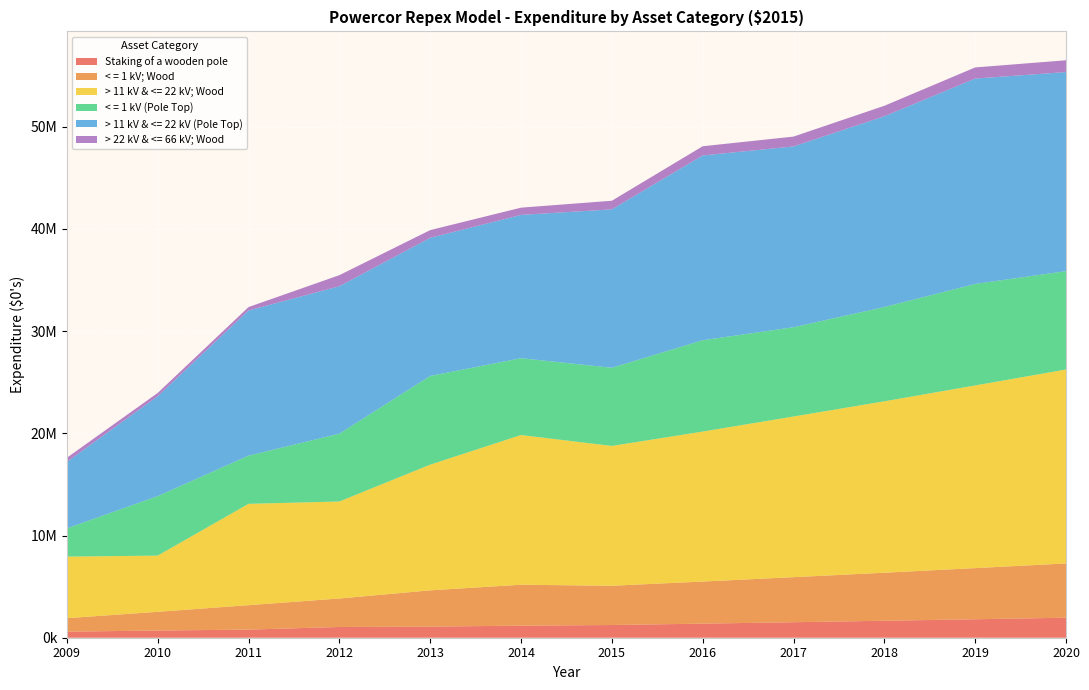

Reading left to right, extract all data points from this chart.

Staking of a wooden pole: 2009=595399	2010=703466	2011=794167	2012=1050530	2013=1085366	2014=1180814	2015=1243551	2016=1377626	2017=1517488	2018=1659703	2019=1807428	2020=1957291
< = 1 kV; Wood: 2009=1317884	2010=1832458	2011=2391454	2012=2788482	2013=3551725	2014=4005327	2015=3842688	2016=4119243	2017=4408904	2018=4701476	2019=5006003	2020=5313036
> 11 kV & <= 22 kV; Wood: 2009=6023936	2010=5498972	2011=9916562	2012=9491462	2013=12297389	2014=14649386	2015=13681173	2016=14677537	2017=15720971	2018=16775133	2019=17872290	2020=18978717
< = 1 kV (Pole Top): 2009=2764389	2010=5823184	2011=4714056	2012=6636188	2013=8683794	2014=7521497	2015=7651123	2016=8936275	2017=8739420	2018=9225681	2019=9936165	2020=9627167
> 11 kV & <= 22 kV (Pole Top): 2009=6505503	2010=9773072	2011=14209556	2012=14431598	2013=13515652	2014=14020388	2015=15503146	2016=18084672	2017=17691658	2018=18669664	2019=20097876	2020=19479590
> 22 kV & <= 66 kV; Wood: 2009=405318	2010=322730	2011=332177	2012=1081177	2013=756125	2014=708403	2015=841916	2016=900728	2017=962350	2018=1024554	2019=1089312	2020=1154567